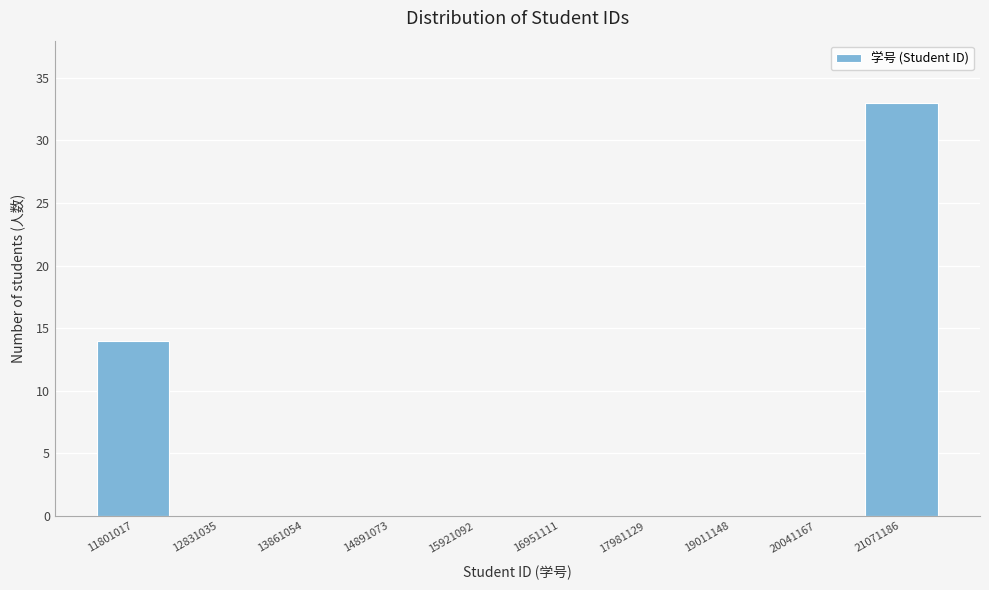

Reading right to left, list all the values displayed in this chart.

21071186=33	20041167=0	19011148=0	17981129=0	16951111=0	15921092=0	14891073=0	13861054=0	12831035=0	11801017=14